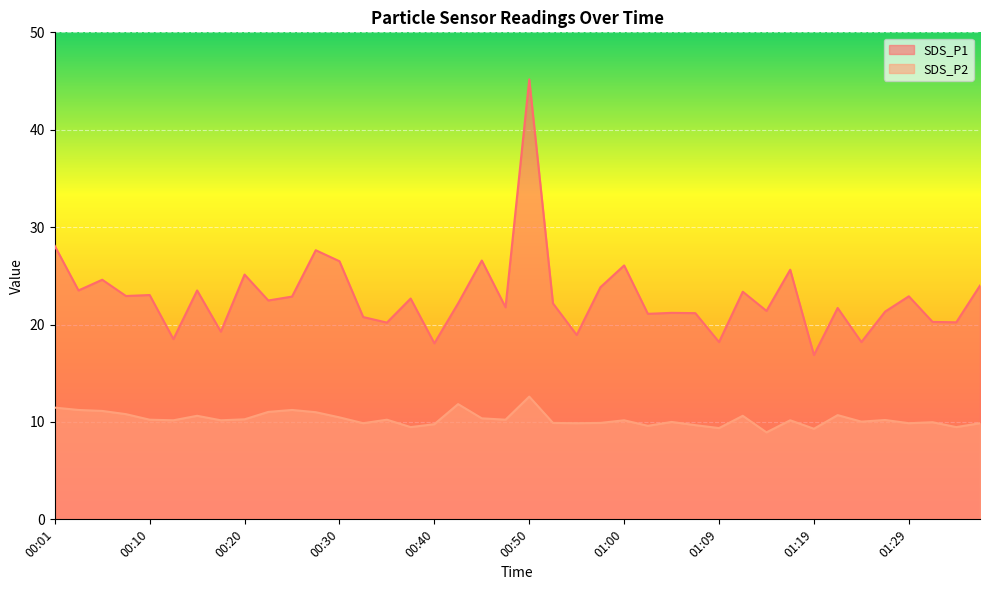

What are all the series names shown in the legend?

SDS_P1, SDS_P2